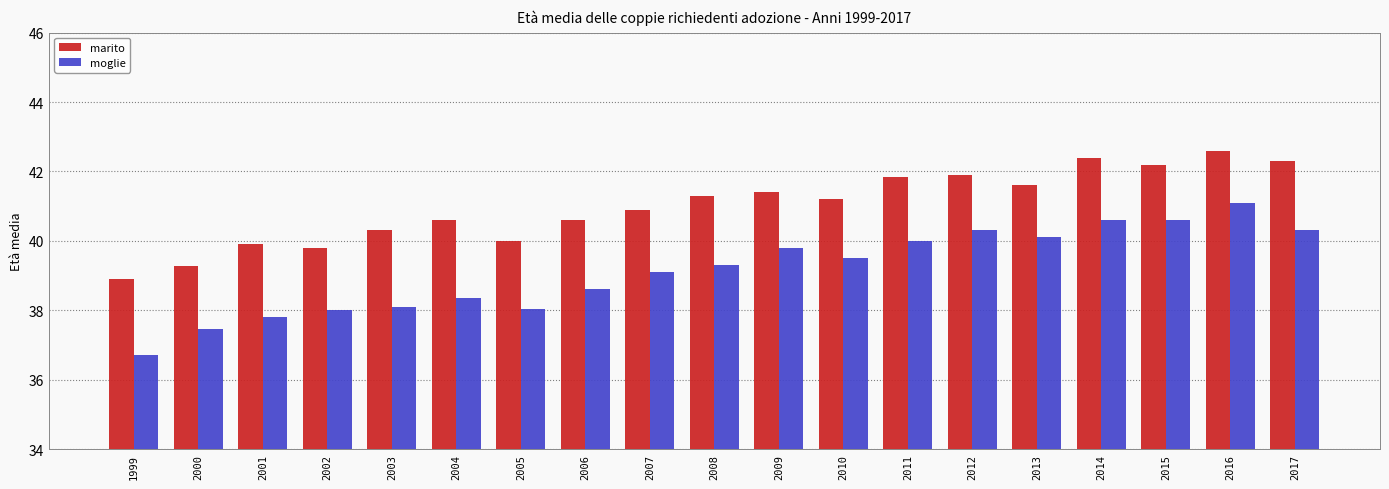

Are the bars grouped side by side (vs. stacked)?

Yes